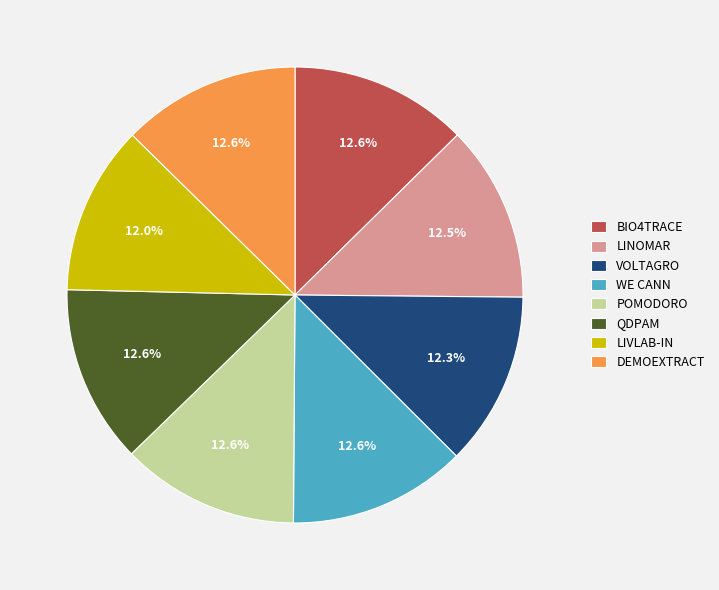

How many slices are in this pie chart?

8